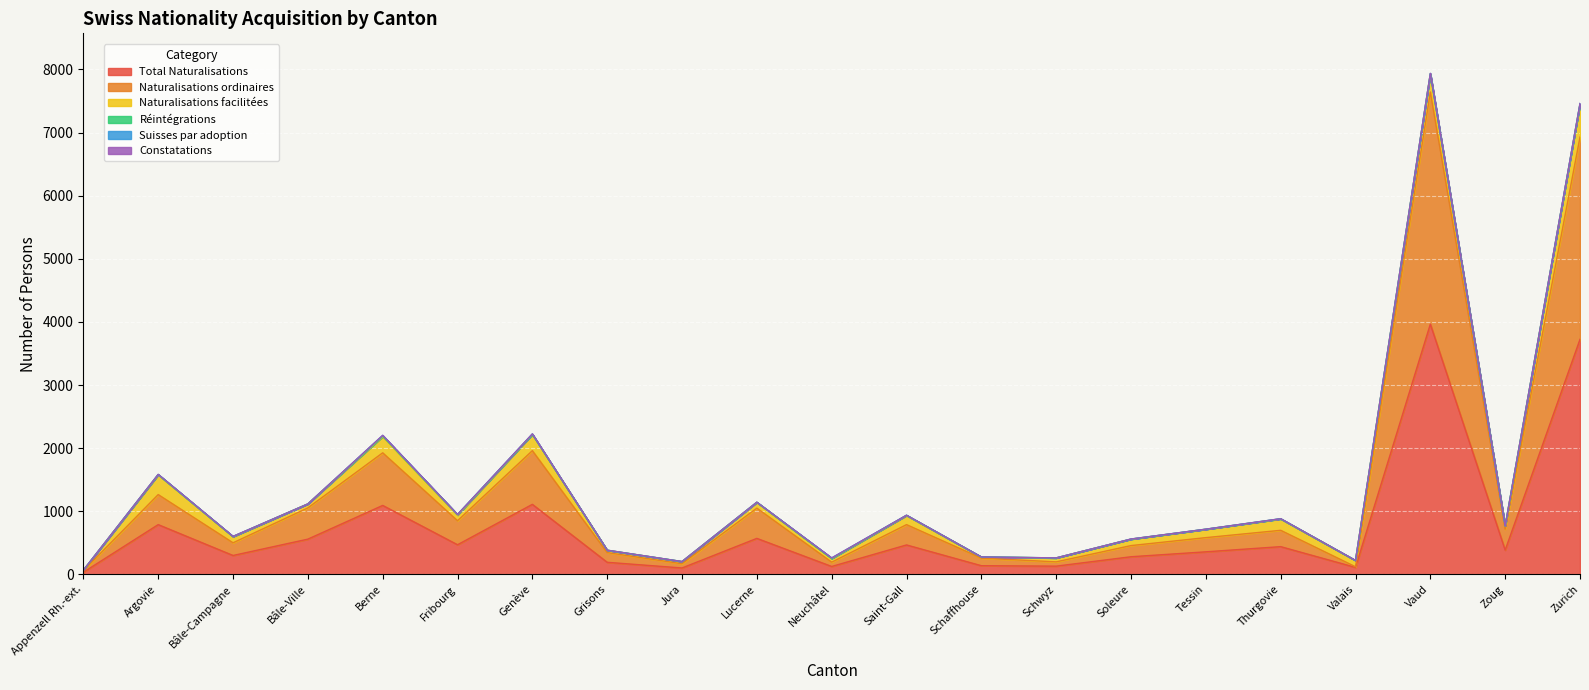

What is the sum of all Réintégrations values?

52